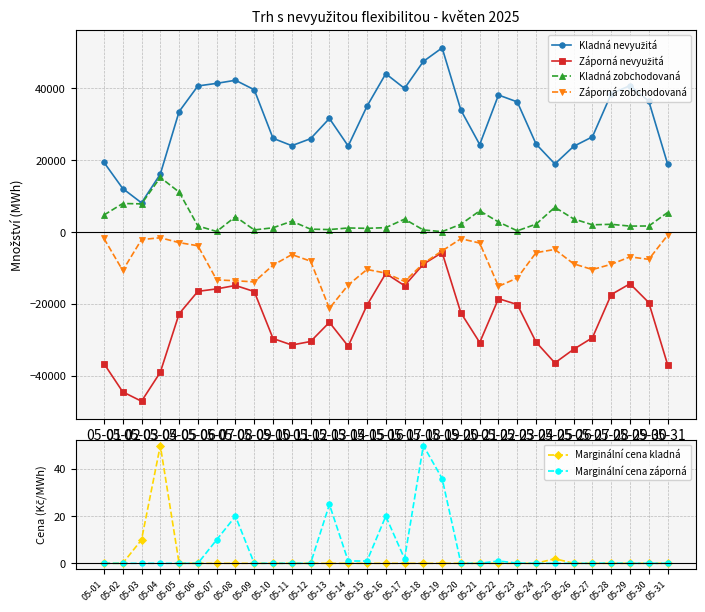

At which label does Kladná zobchodovaná first exceed 2189?

05-01